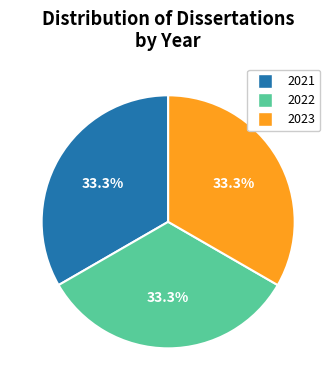

Is there any slice that represents more than half of the pie?

No